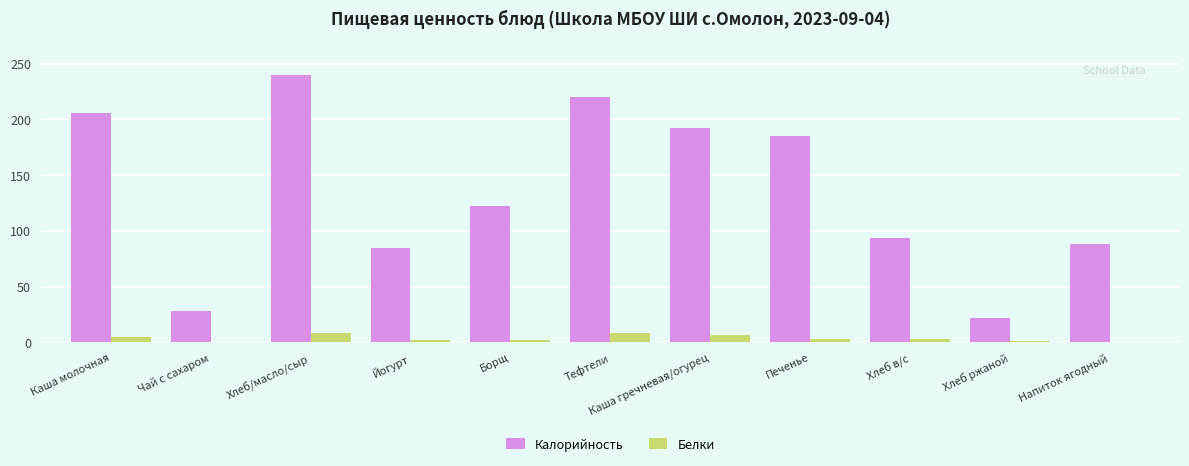

At which category is the sum across all series the highest?

Хлеб/масло/сыр